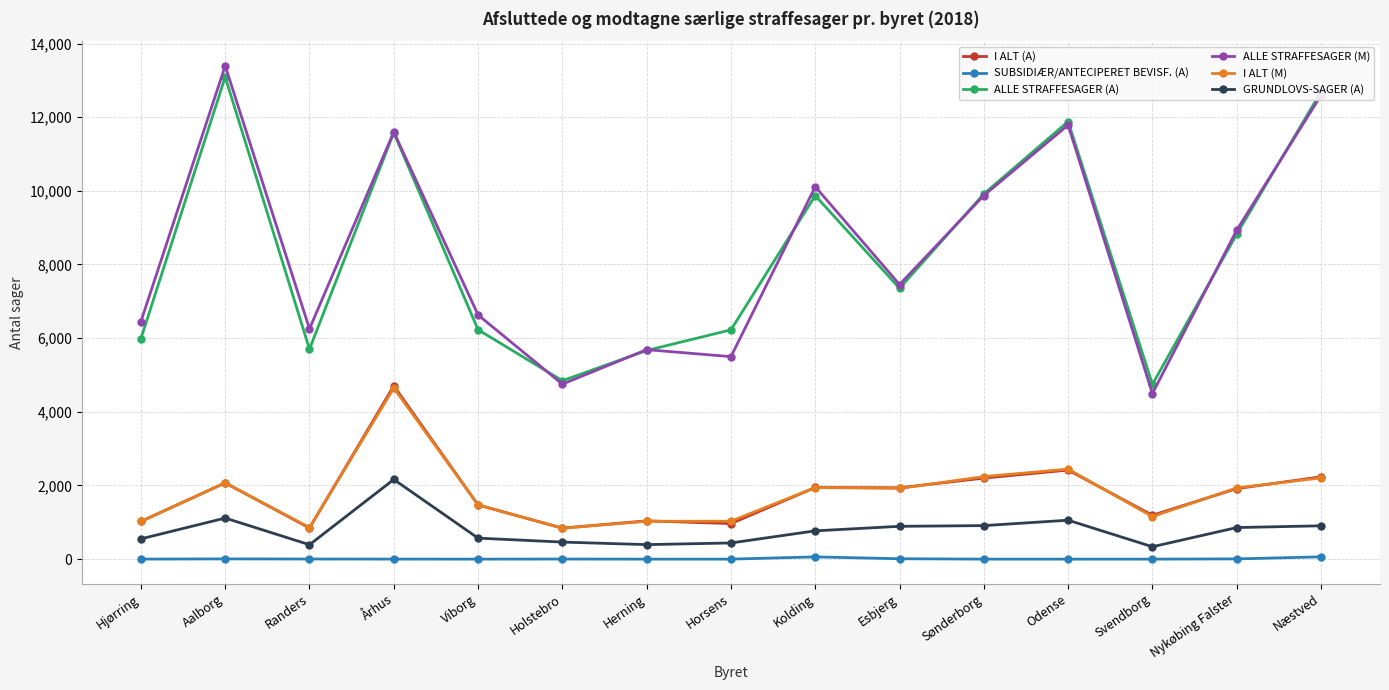

True or false: I ALT (A) and ALLE STRAFFESAGER (M) cross at least once.

False